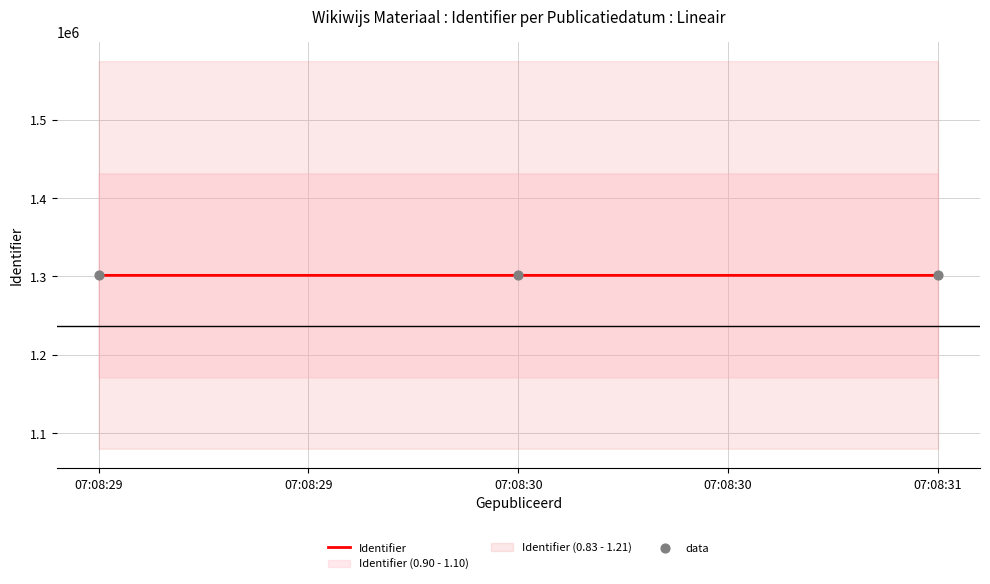

What are all the series names shown in the legend?

Identifier, data